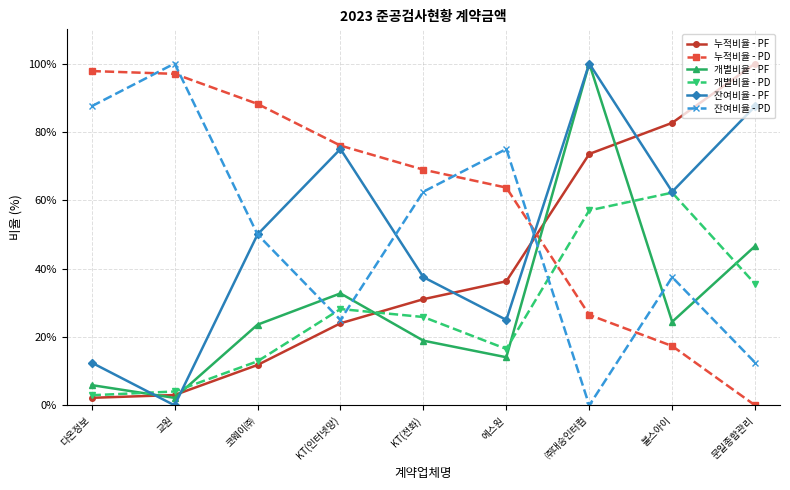

What is the total value across all series at ㈜대승인터컴?

357.0